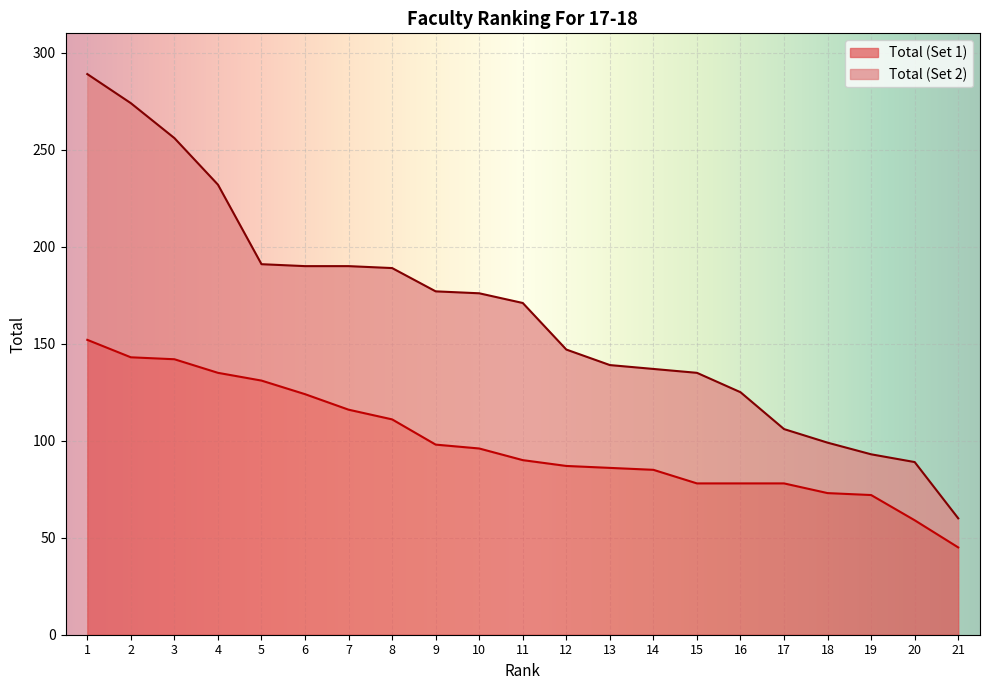

What is the value of the Rank (Set 1) point at the 4th from the left?

135